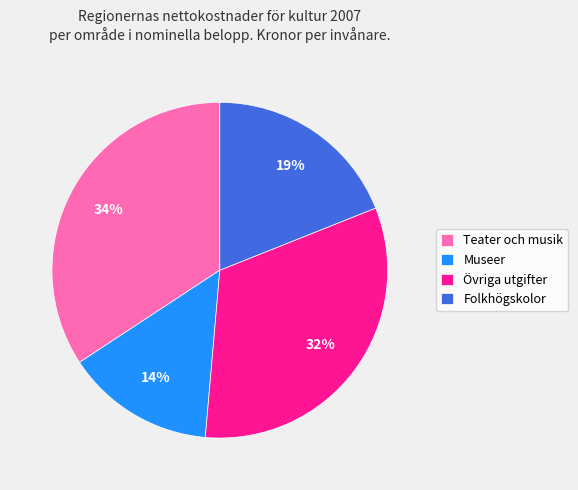

Rank the categories by value from highest to lowest.

Teater och musik, Övriga utgifter, Folkhögskolor, Museer